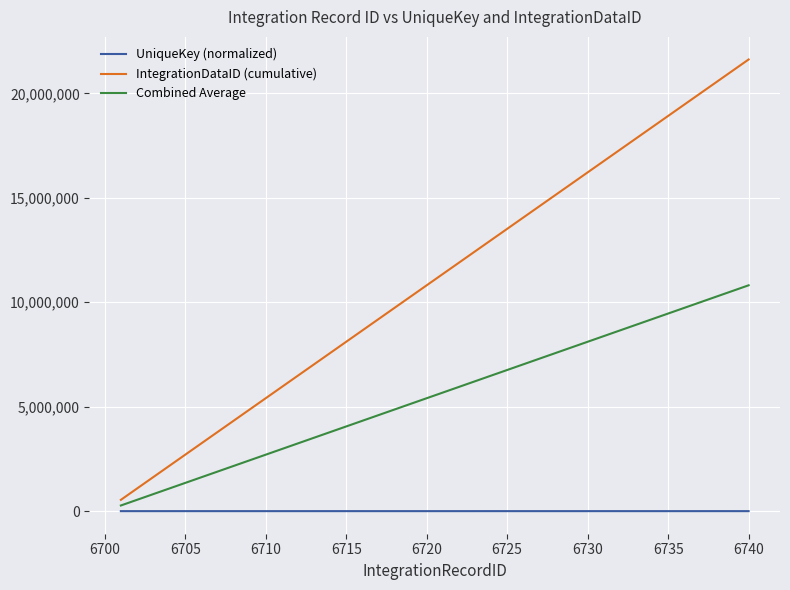

True or false: UniqueKey (normalized) and IntegrationDataID (cumulative) cross at least once.

False